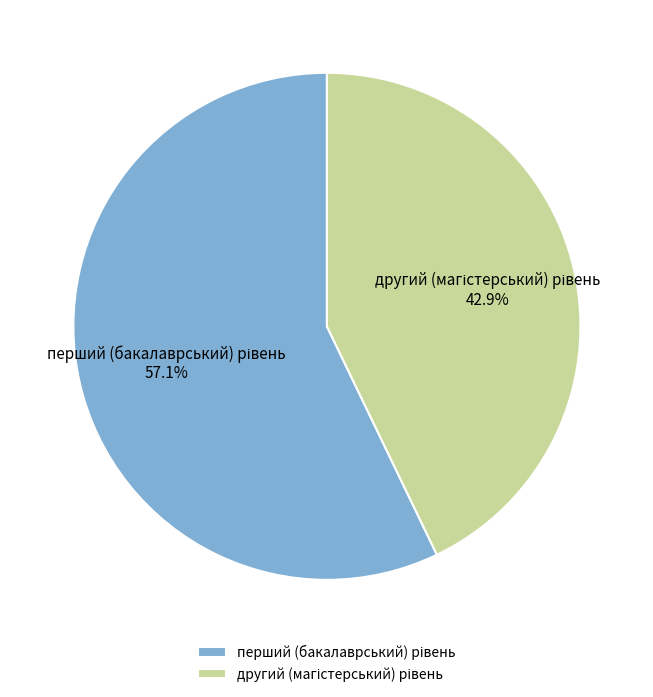

Is there any slice that represents more than half of the pie?

Yes